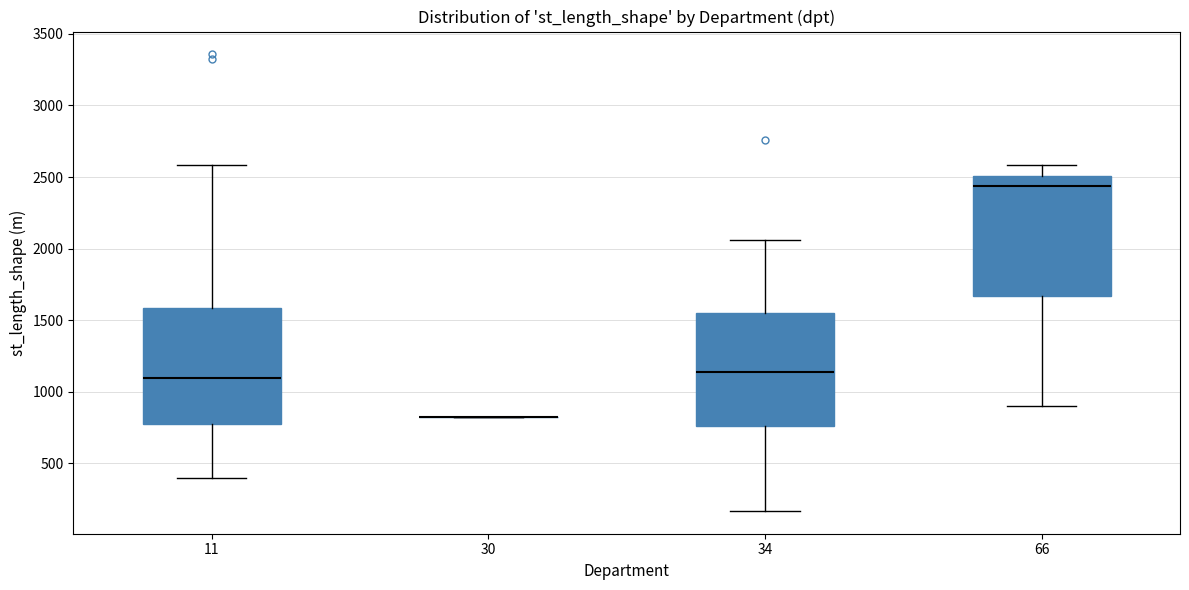

Reading left to right, read every box against the y-axis: the position of its median line, the range the box covers, and the ends of its whiskers. The values are not printed on the chart, so give them approximately, as read against the axis.

11: median 1100, box 800 to 1600, whiskers 400 to 2600
30: box collapsed to a line at 800, whiskers 800 to 800
34: median 1150, box 750 to 1550, whiskers 150 to 2050
66: median 2450, box 1650 to 2500, whiskers 900 to 2600